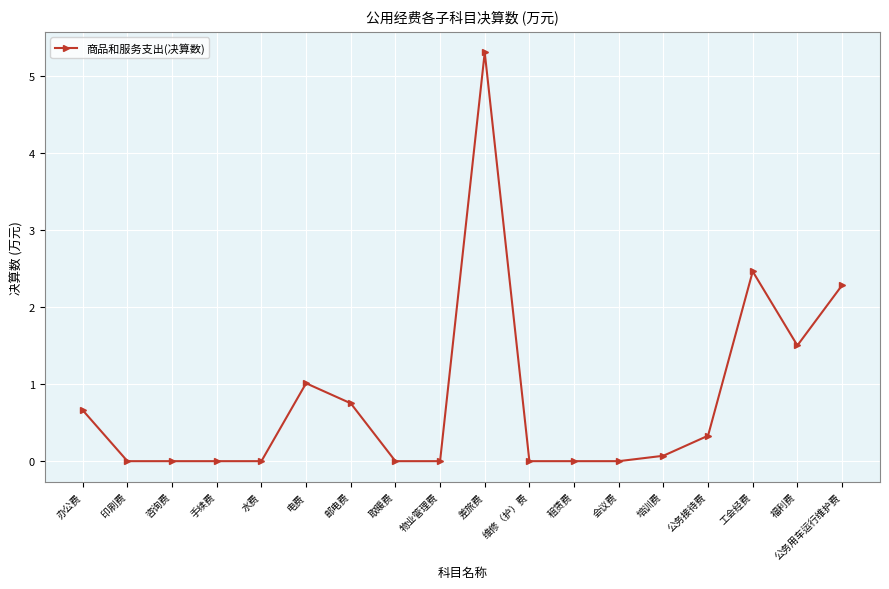

The chart shows a value of 2.8 at 物业管理费. True or false?

False